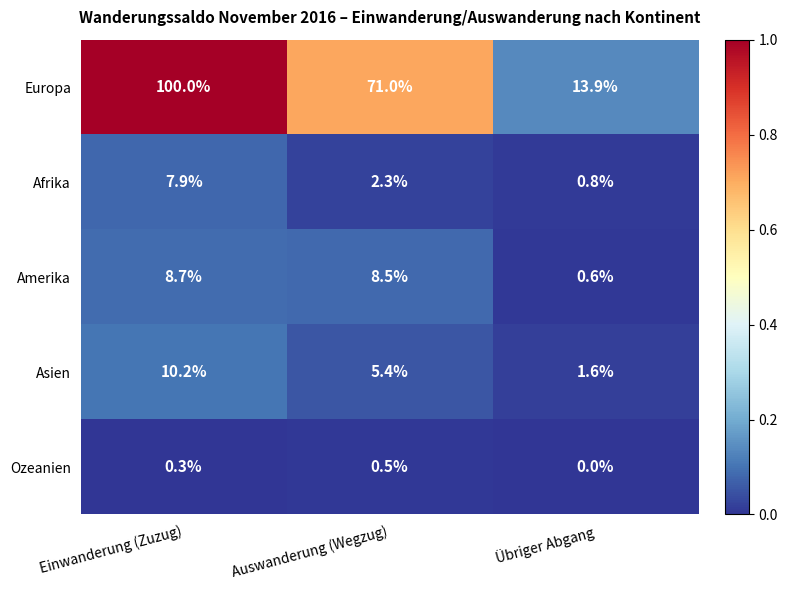

Which series has the largest range (max minus min)?

Europa